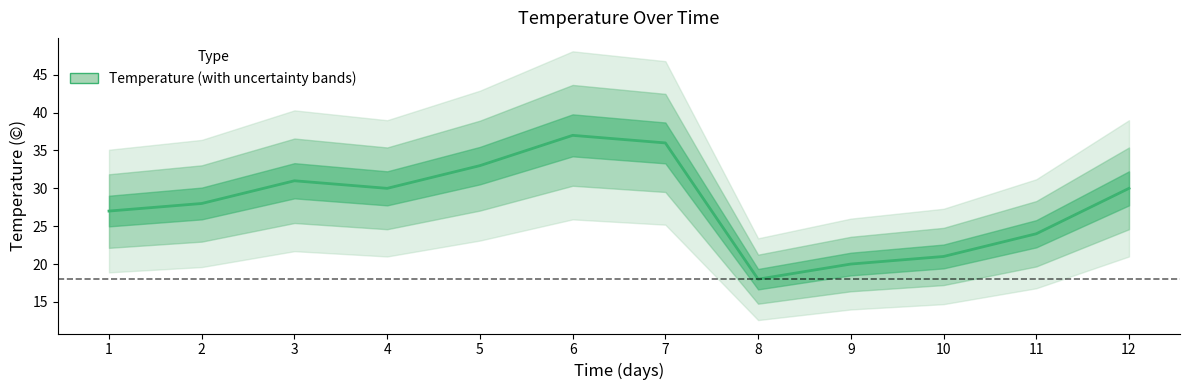

How many interior local peaks (higher than both neighbors) does the data have?

2